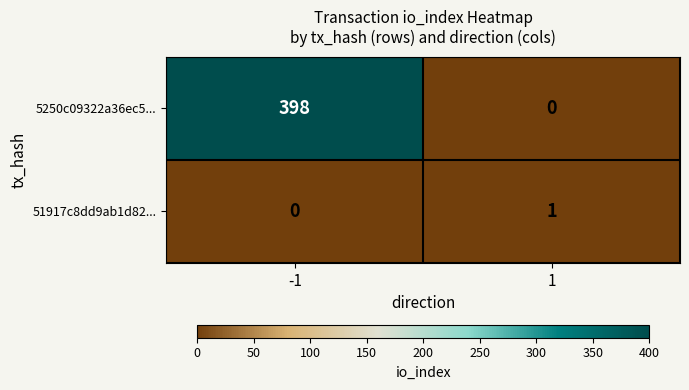

Rank the series by their maximum value, from lowest to highest.

51917c8dd9ab1d82..., 5250c09322a36ec5...